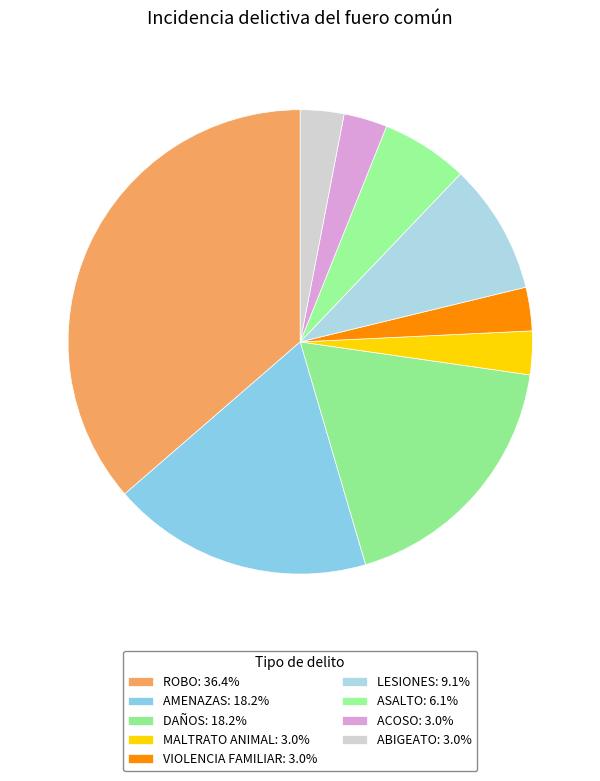

To the nearest percent, what portion does AMENAZAS represent?

18%